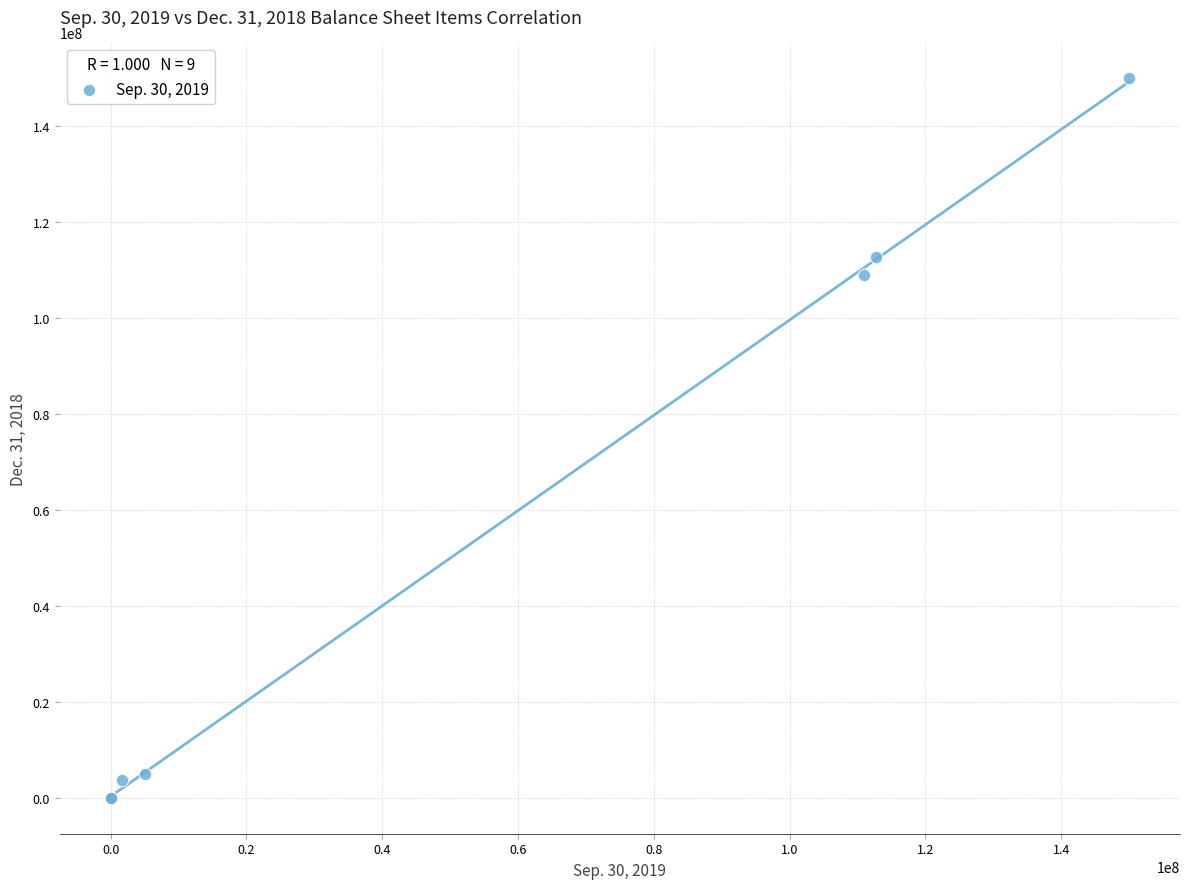

What Y value in the scatter plot is closest to 75000000?

109098663.0